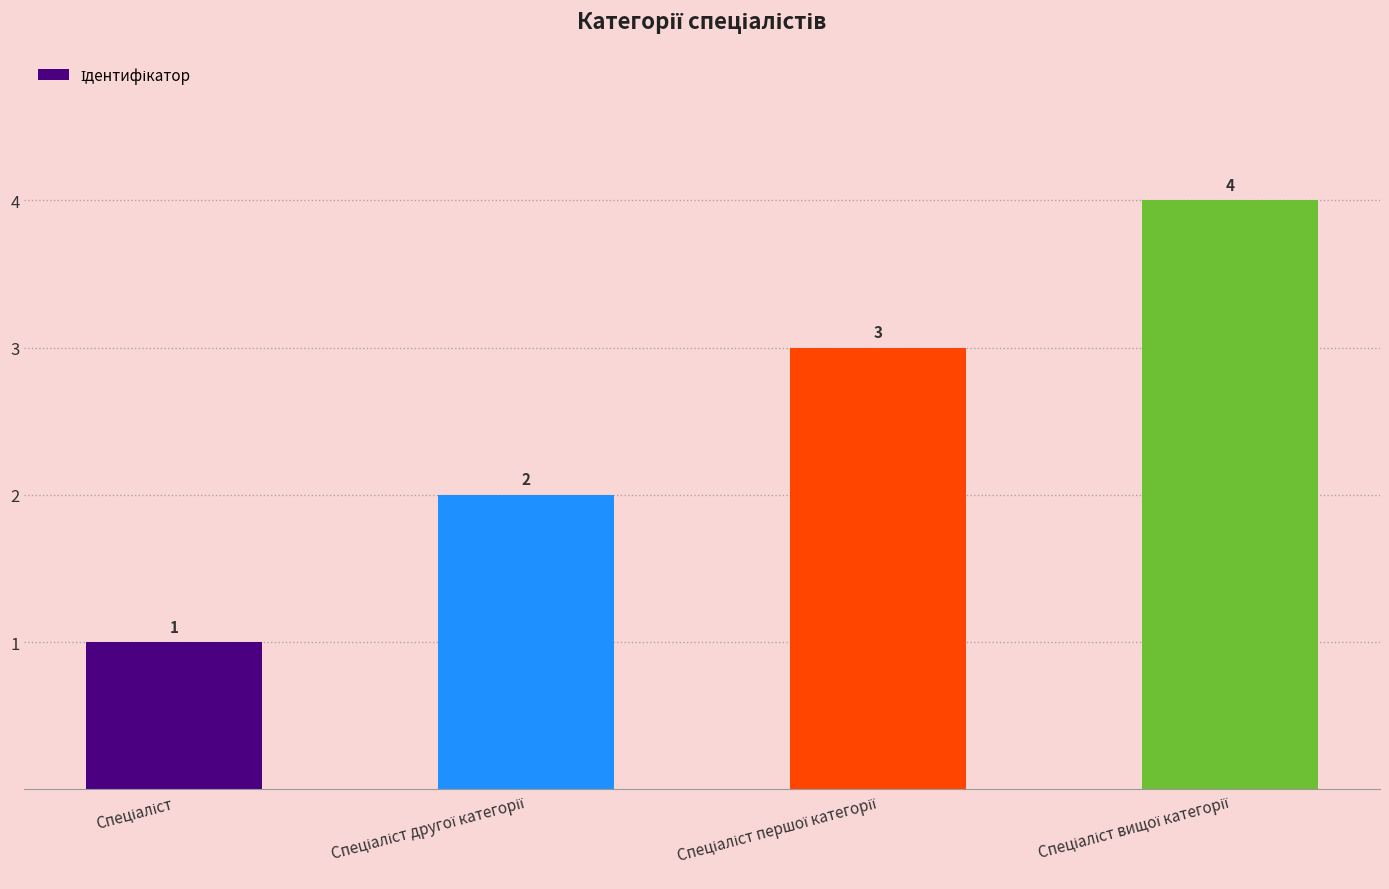

What is the maximum value shown in the chart?

4